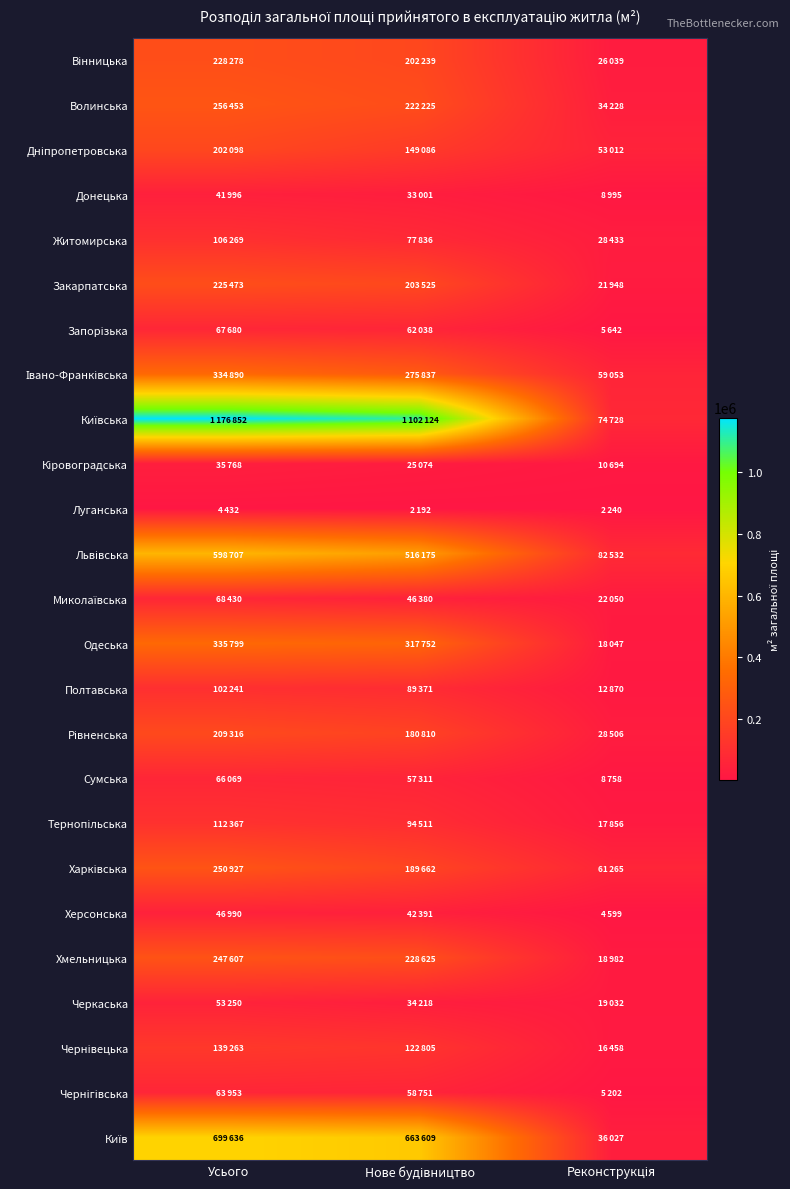

Rank the series at Реконструкція from lowest to highest value.

Луганська, Херсонська, Чернігівська, Запорізька, Сумська, Донецька, Кіровоградська, Полтавська, Чернівецька, Тернопільська, Одеська, Хмельницька, Черкаська, Закарпатська, Миколаївська, Вінницька, Житомирська, Рівненська, Волинська, Київ, Дніпропетровська, Івано-Франківська, Харківська, Київська, Львівська